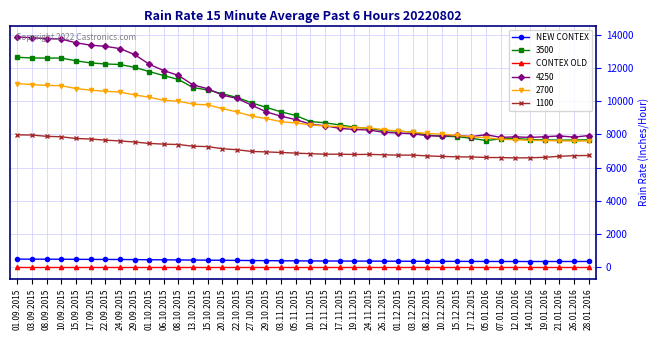

Is the value of NEW CONTEX at 10.09.2015 greater than the value of CONTEX OLD at 19.01.2016?

Yes